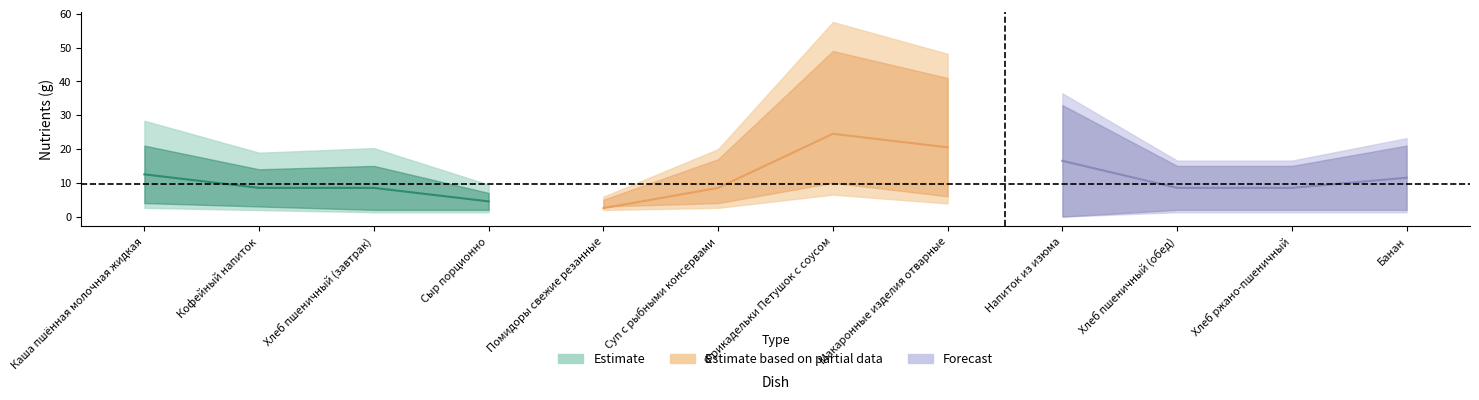

In Жиры, how many points are higher than both neighbors (excluding endpoints)?

2